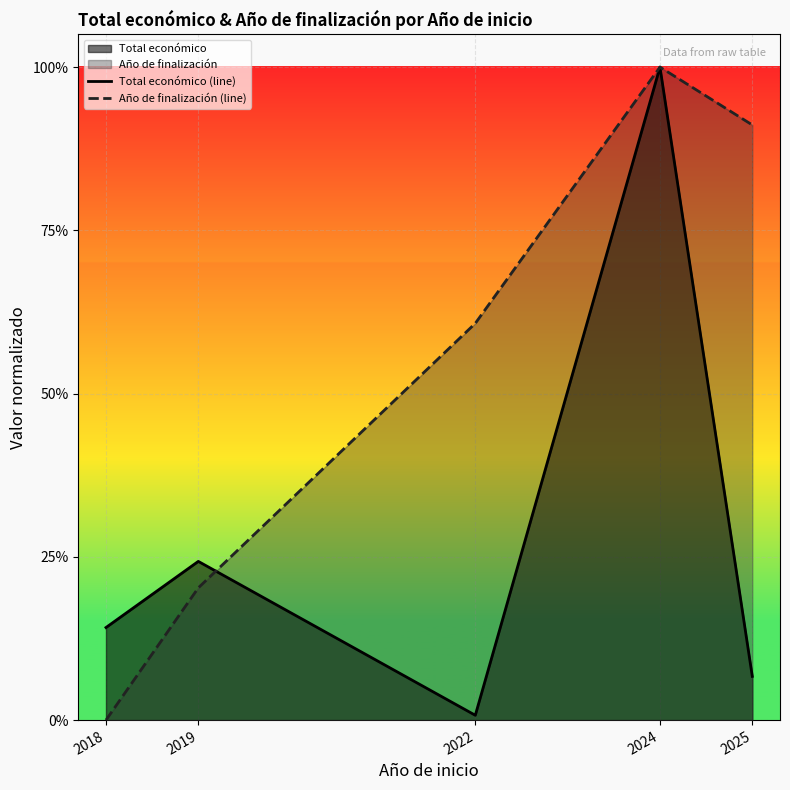

How many lines are shown in the chart?

2